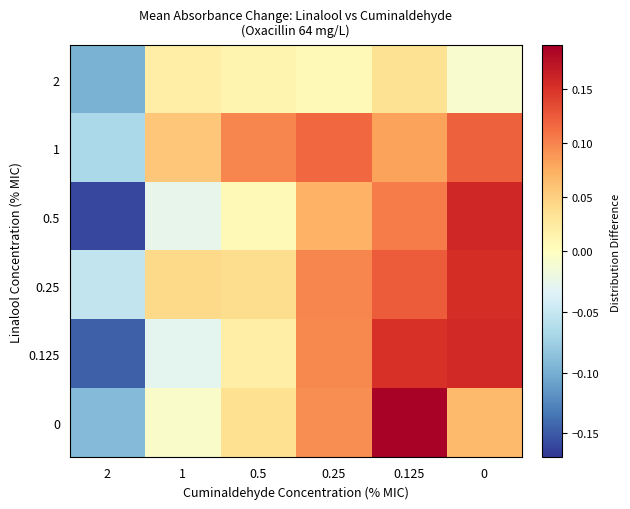

What is the difference between the highest and lowest values at 0.5?

0.1